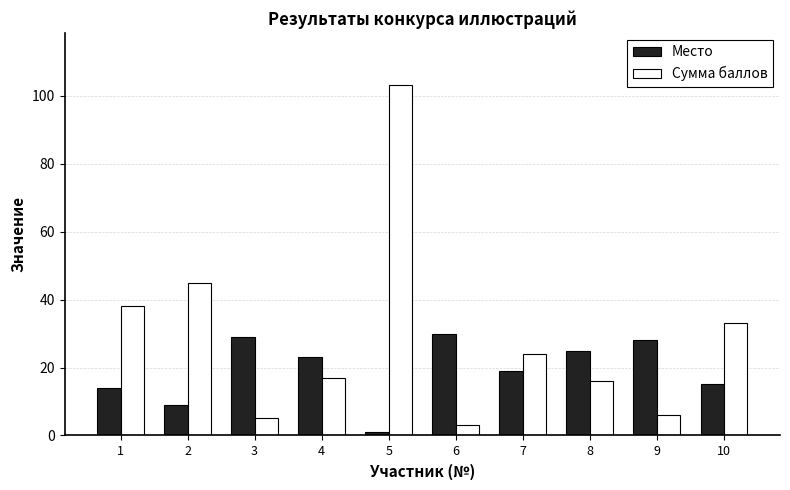

List the series in order of their peak value, lowest first.

Место, Сумма баллов